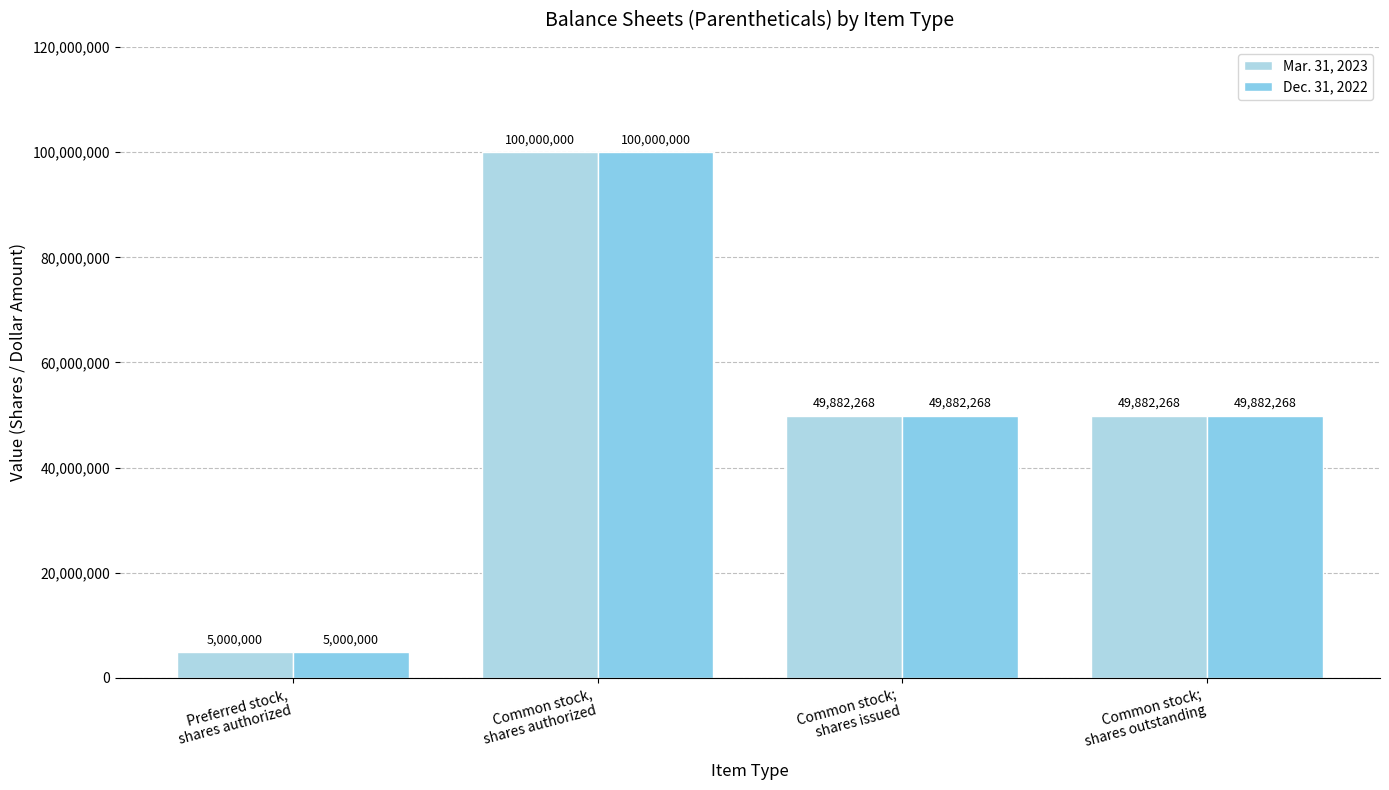

What are all the series names shown in the legend?

Mar. 31, 2023, Dec. 31, 2022